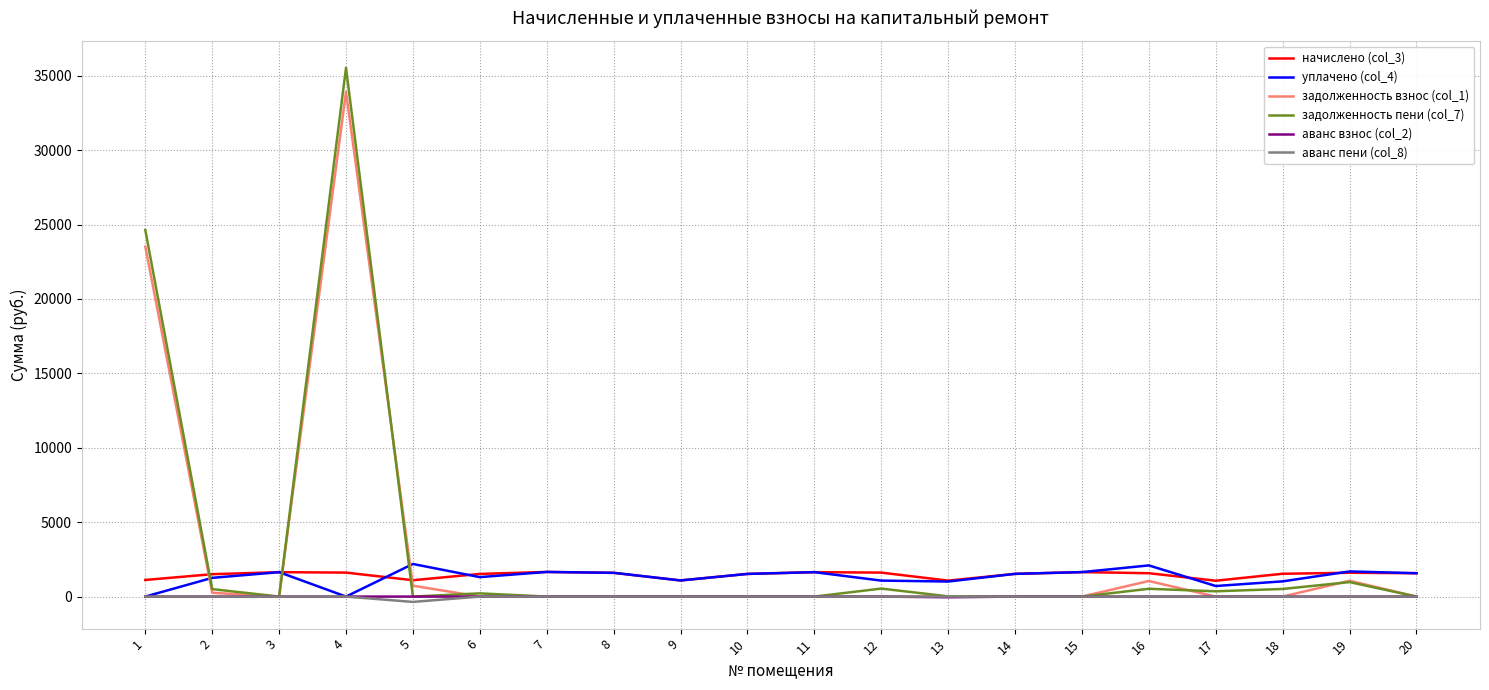

What is the maximum value shown in the chart?

35532.1